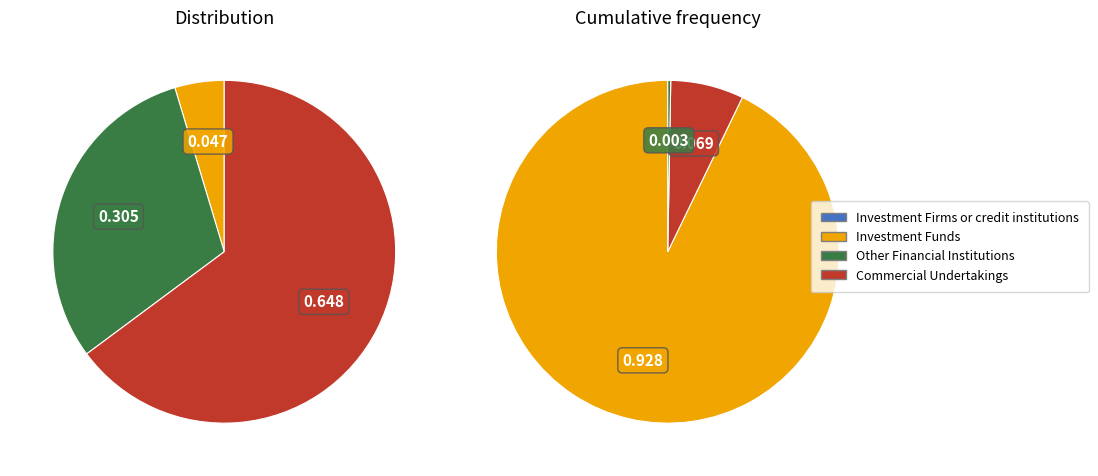

Is Commercial Undertakings the majority of the pie?

Yes